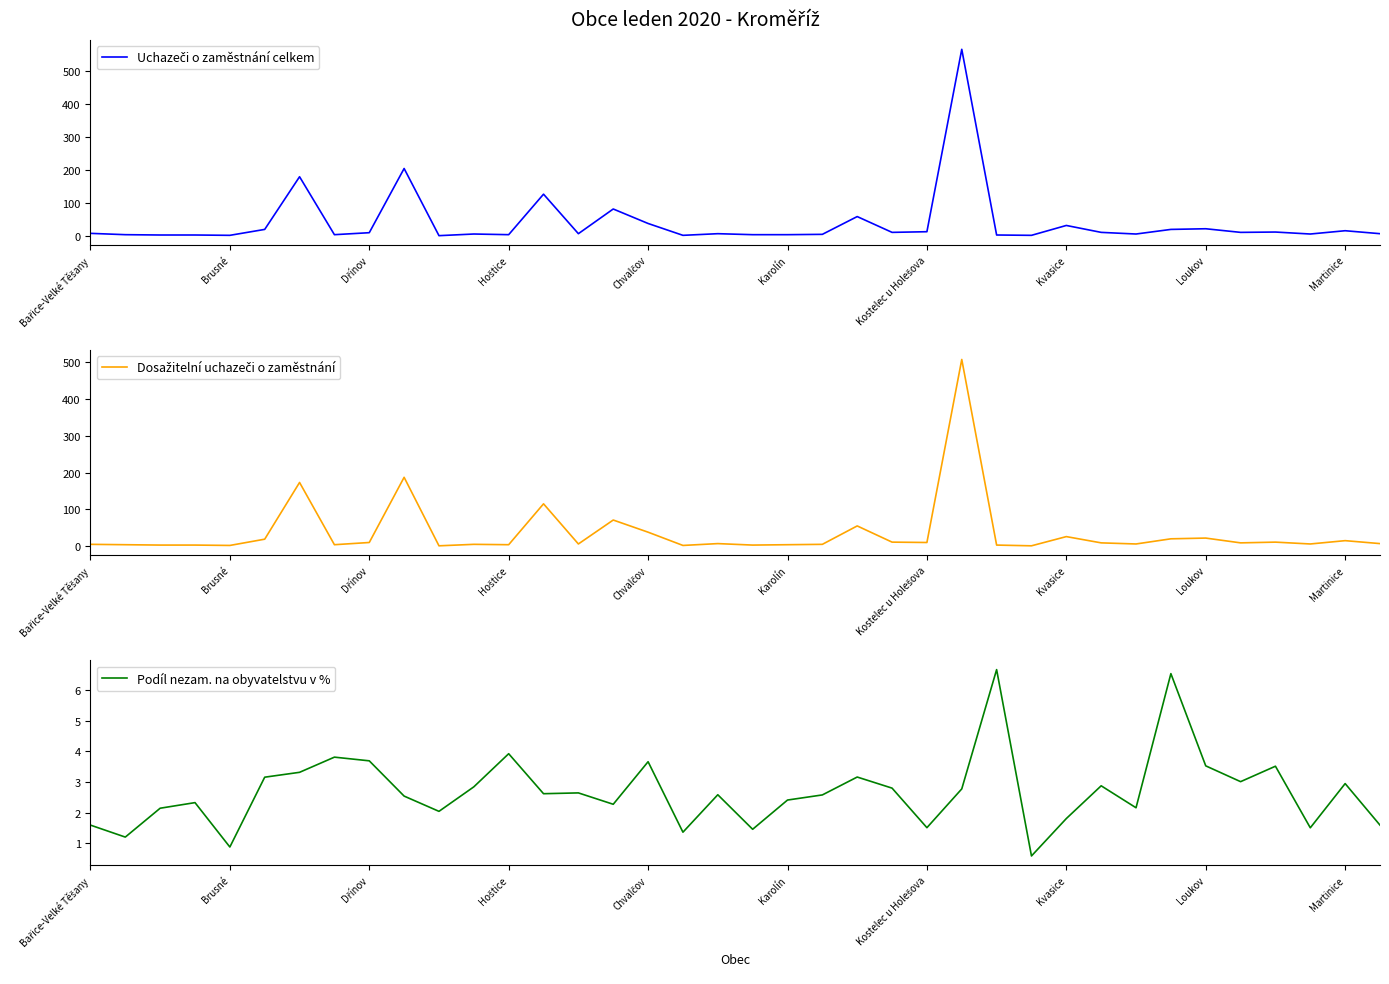

Reading right to left, extract all data points from this chart.

Uchazeči o zaměstnání celkem: 7.0	16.0	6.0	12.0	11.0	22.0	20.0	6.0	11.0	32.0	2.0	3.0	567.0	13.0	11.0	59.0	5.0	4.0	4.0	7.0	2.0	38.0	82.0	7.0	127.0	4.0	6.0	1.0	205.0	10.0	4.0	180.0	20.0	2.0	3.0	3.0	4.0	8.0
Dosažitelní uchazeči o zaměstnání: 7.0	15.0	6.0	11.0	9.0	22.0	20.0	6.0	9.0	26.0	1.0	3.0	507.0	10.0	11.0	55.0	5.0	4.0	3.0	7.0	2.0	38.0	71.0	6.0	115.0	4.0	5.0	1.0	187.0	10.0	4.0	173.0	19.0	2.0	3.0	3.0	4.0	5.0
Podíl nezam. na obyvatelstvu v %: 1.6	2.9	1.5	3.5	3.0	3.5	6.5	2.2	2.9	1.8	0.6	6.7	2.8	1.5	2.8	3.2	2.6	2.4	1.5	2.6	1.4	3.7	2.3	2.6	2.6	3.9	2.8	2.0	2.5	3.7	3.8	3.3	3.2	0.9	2.3	2.1	1.2	1.6